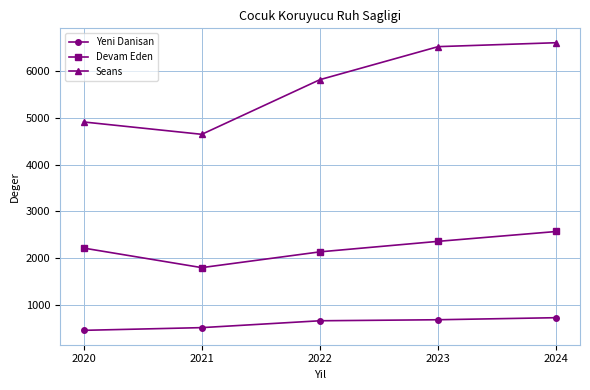

Is the value of Devam Eden at 2023 greater than the value of Seans at 2022?

No